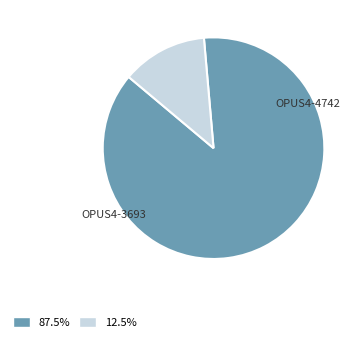

Is there a majority slice in this chart?

Yes